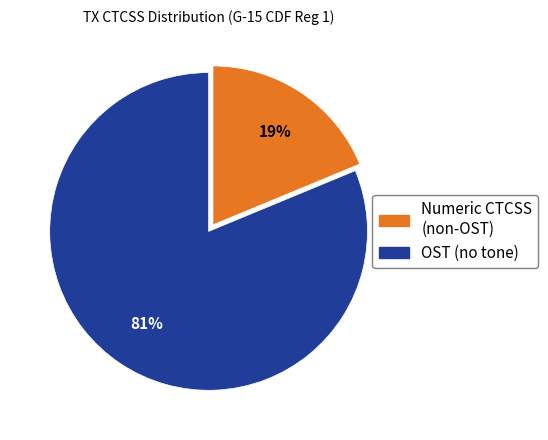

Count the number of slices in the pie.

2